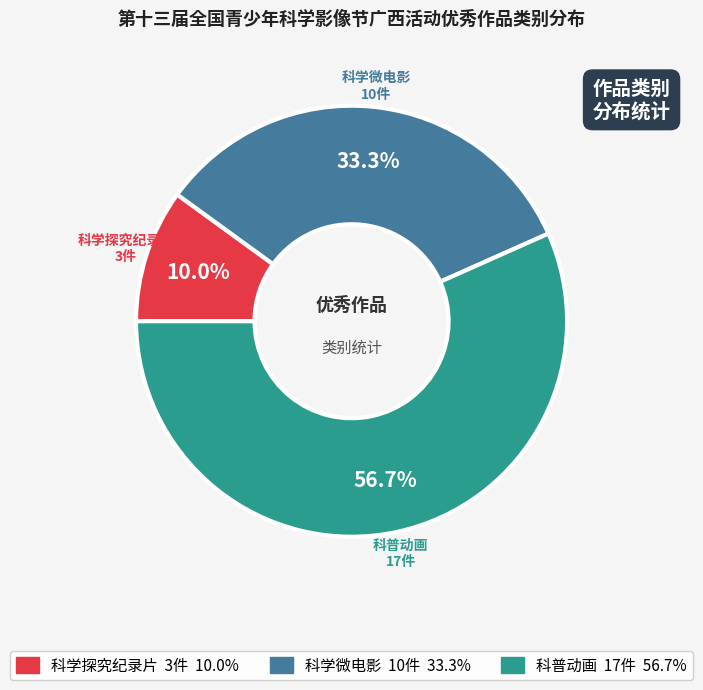

Which slice is the largest?

科普动画